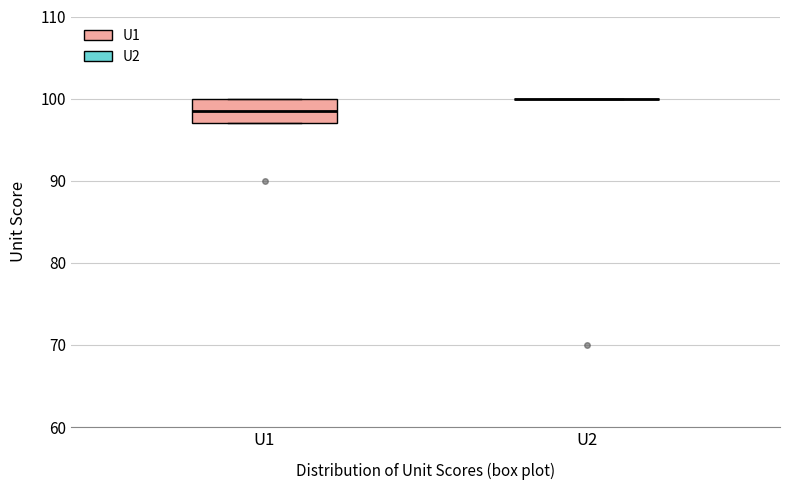

Reading left to right, transcribe this box plot: for each box, give where its median line is, the range the box spans, and where its two whiskers end, as read against the y-axis. The values are not printed on the chart, so give them approximately, as read against the axis.

U1: median 99, box 97 to 100, whiskers 97 to 100
U2: box collapsed to a line at 100, whiskers 100 to 100